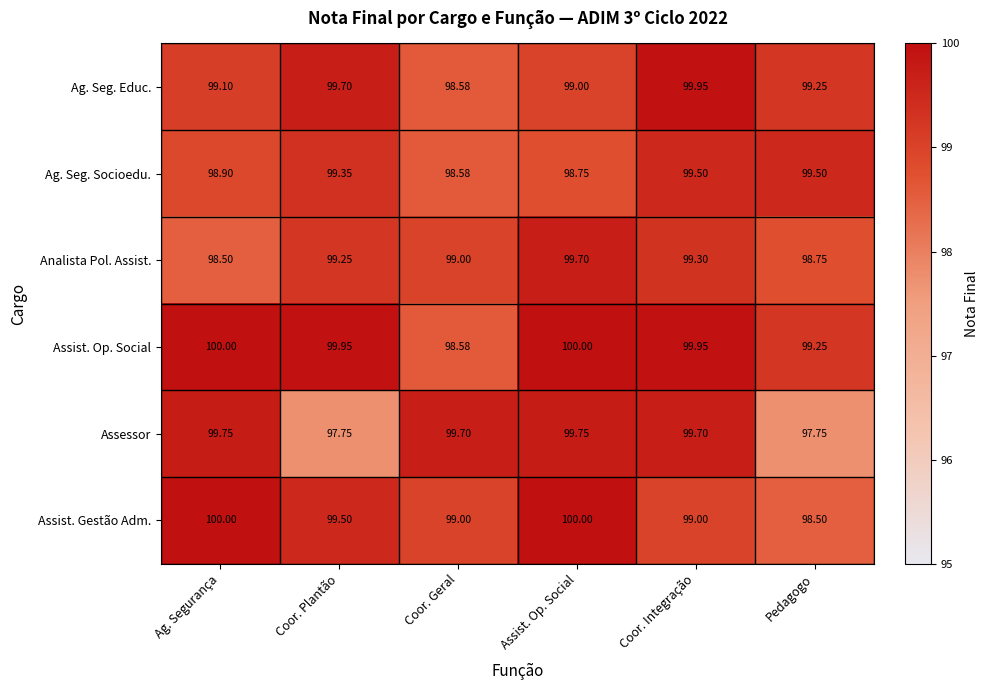

Which series has the widest spread of values?

Assessor